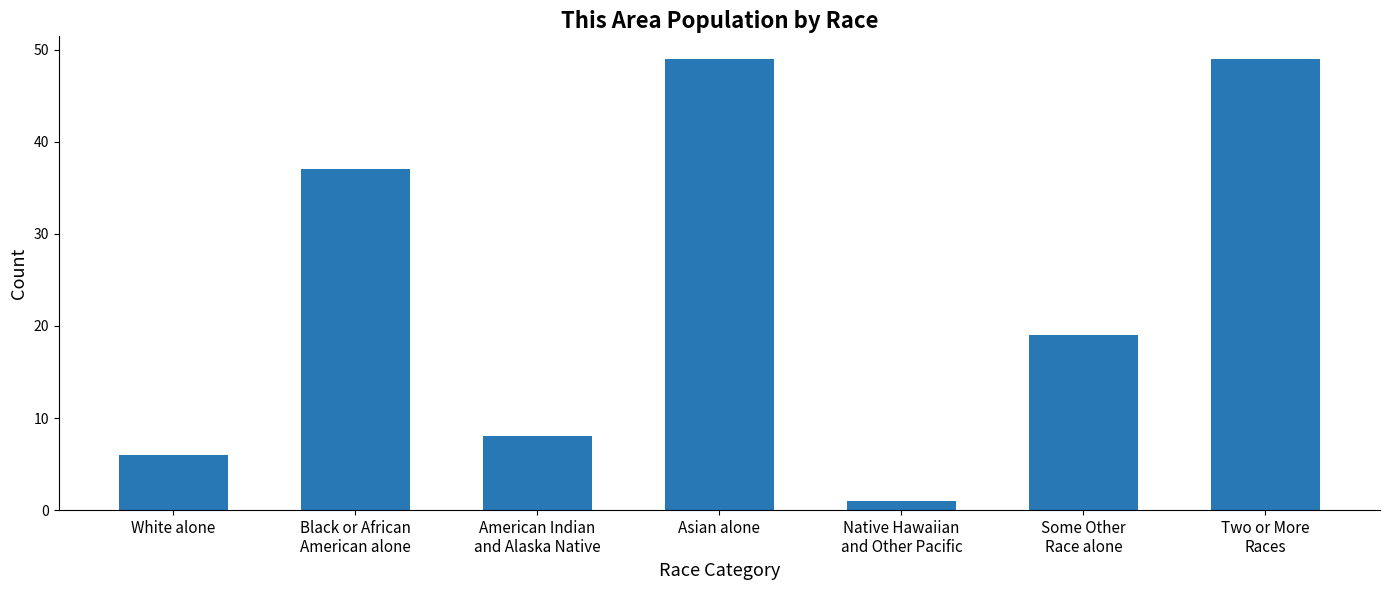

What is the minimum value shown in the chart?

1